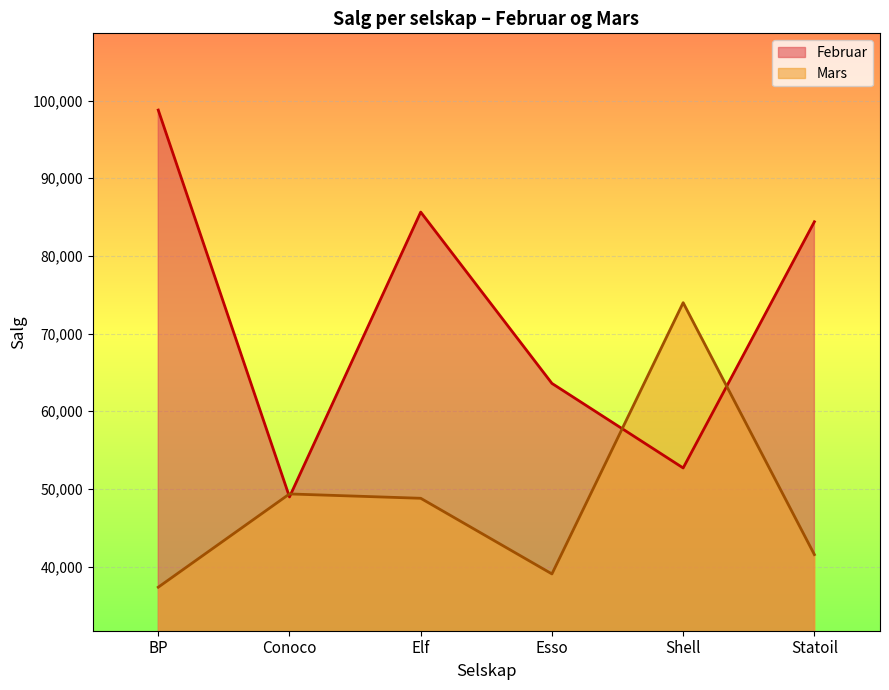

Is it true that Mars equals 57638 at Esso?

False